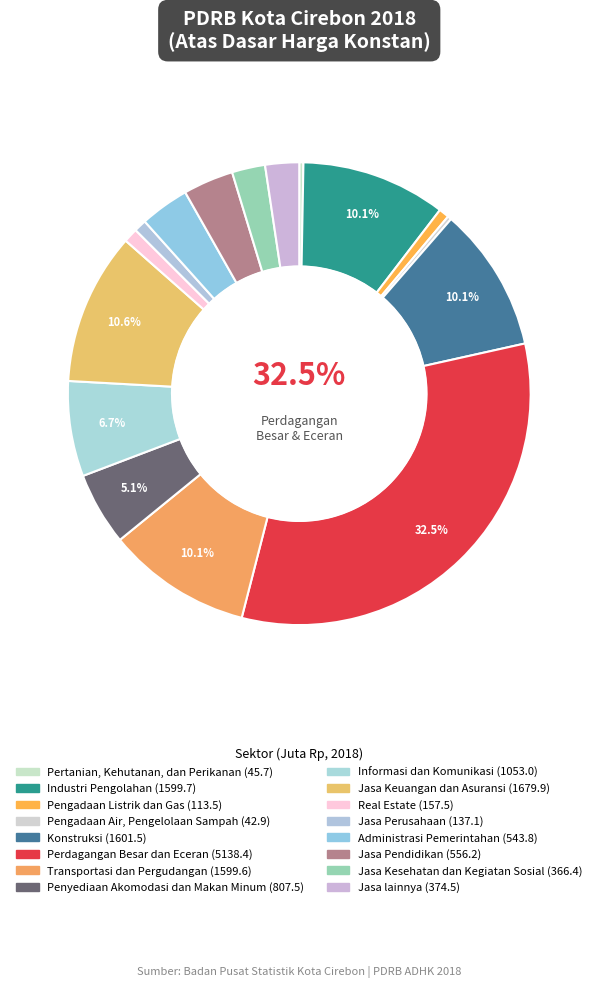

Which has a higher value, Jasa Pendidikan or Jasa Keuangan dan Asuransi?

Jasa Keuangan dan Asuransi